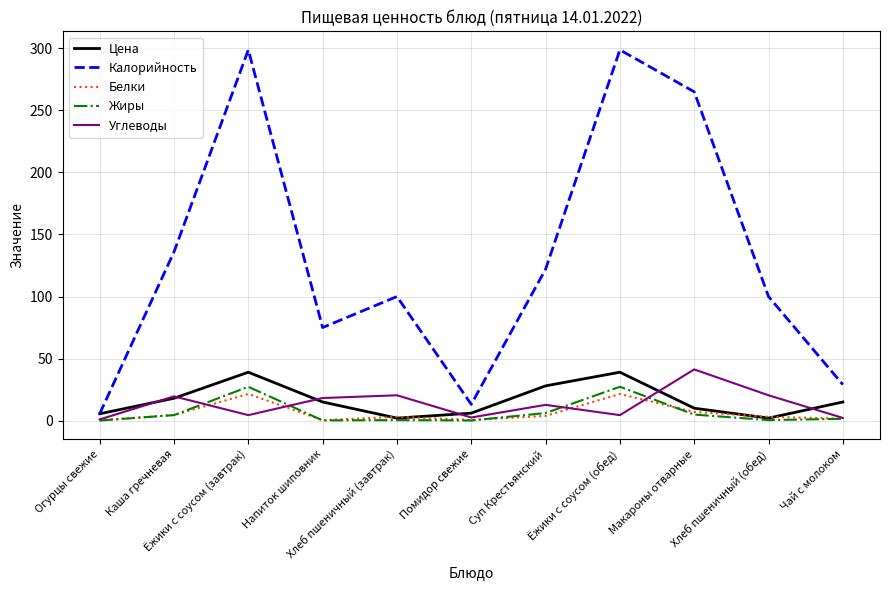

Where is the first local minimum for Белки?

Напиток шиповник